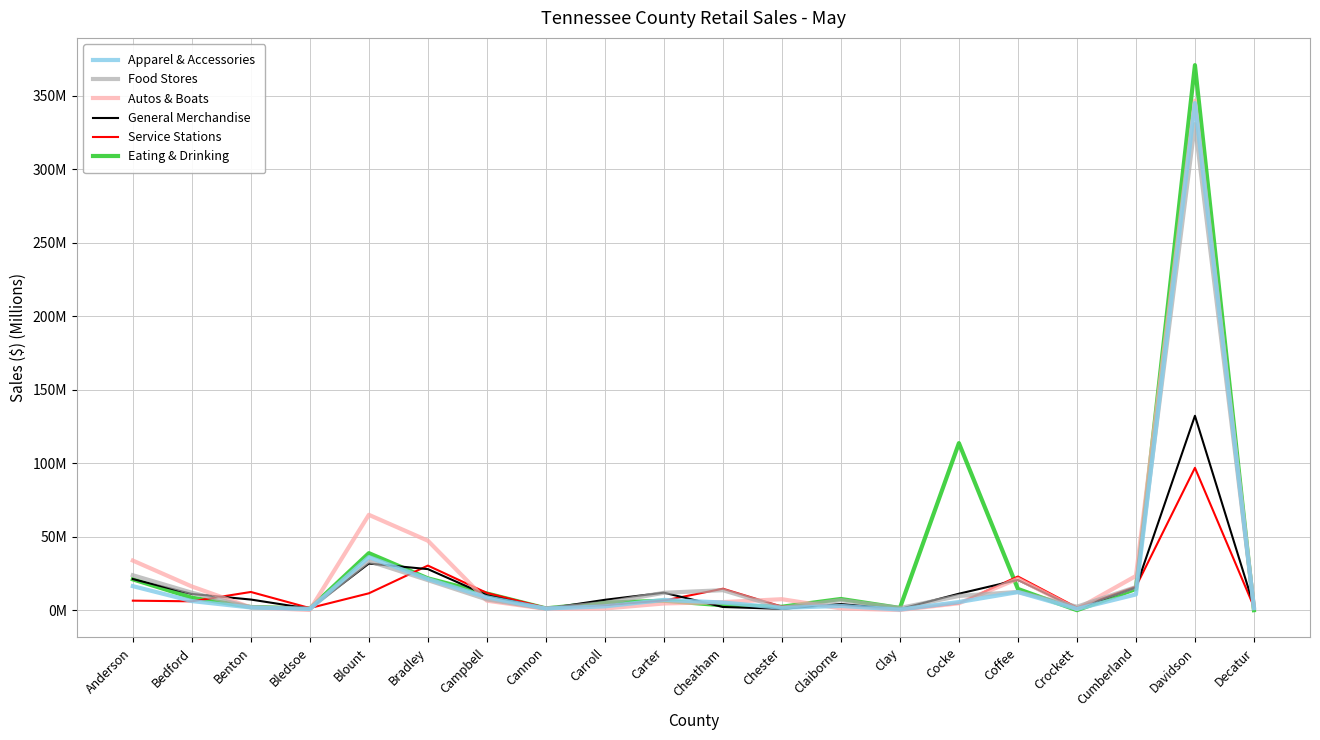

What are all the series names shown in the legend?

Apparel & Accessories, Food Stores, Autos & Boats, General Merchandise, Service Stations, Eating & Drinking